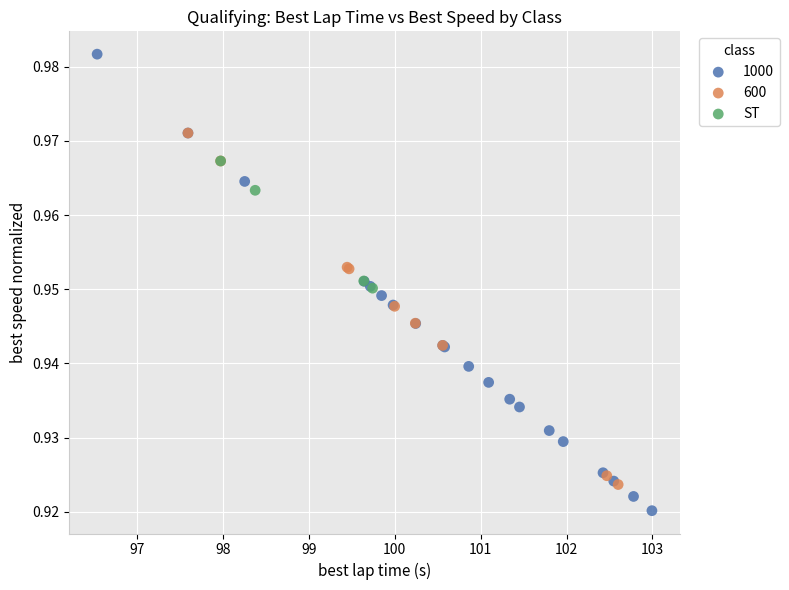

Which series contains the lowest Y value?

1000